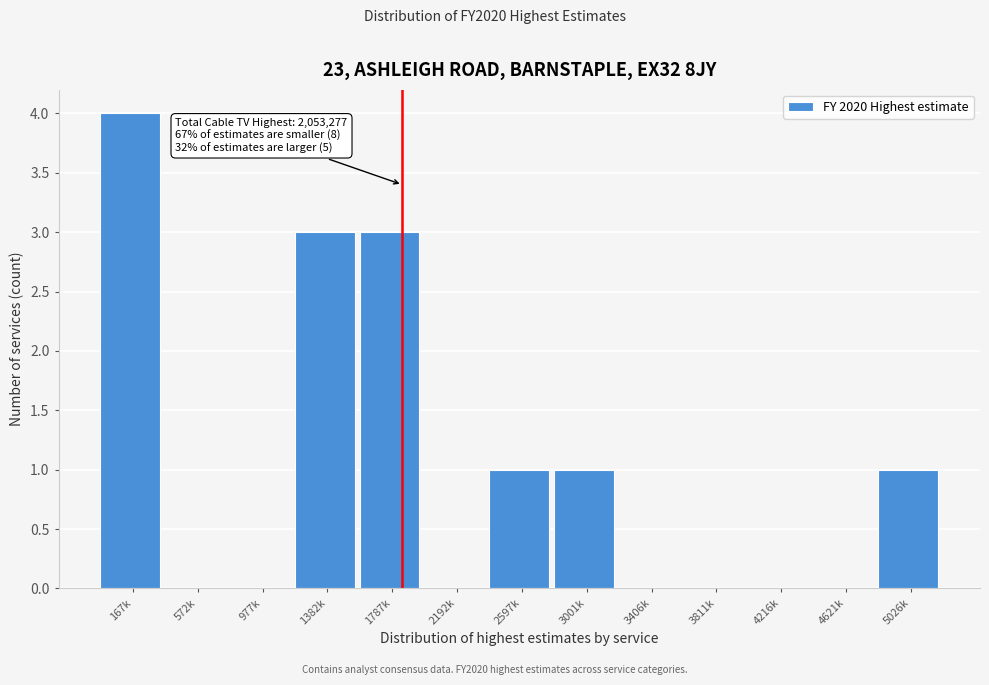

Reading left to right, what are all the values shown in this chart?

167k=4	572k=0	977k=0	1382k=3	1787k=3	2192k=0	2597k=1	3001k=1	3406k=0	3811k=0	4216k=0	4621k=0	5026k=1